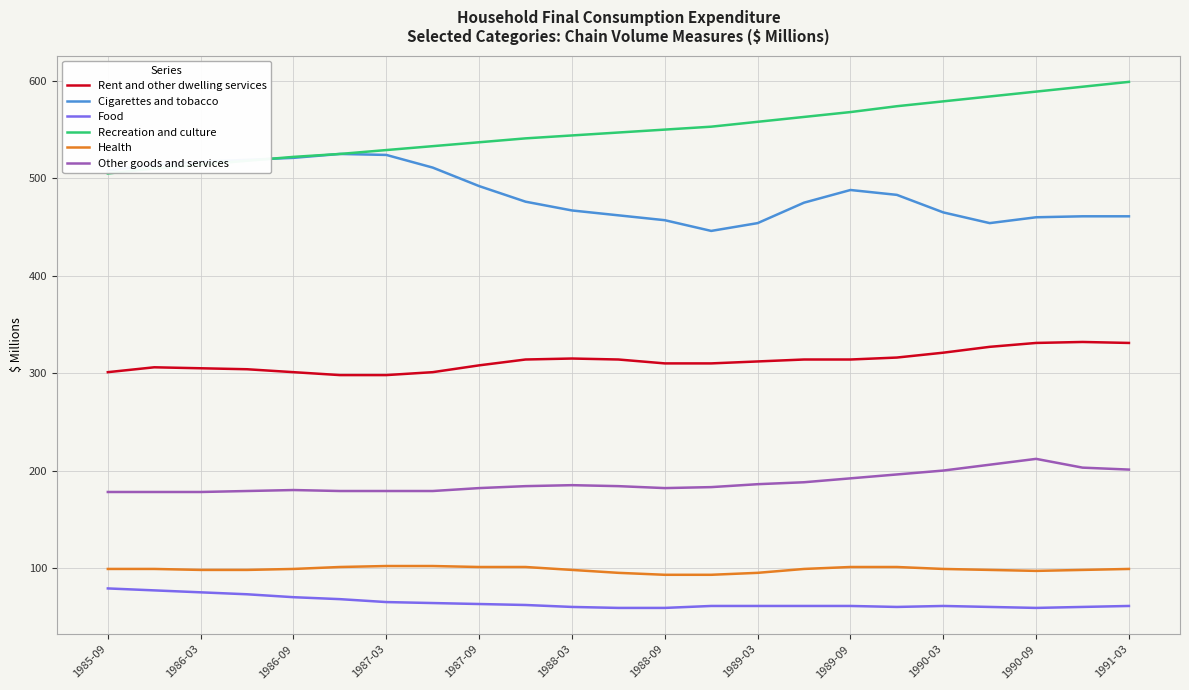

What is the minimum value shown in the chart?

59